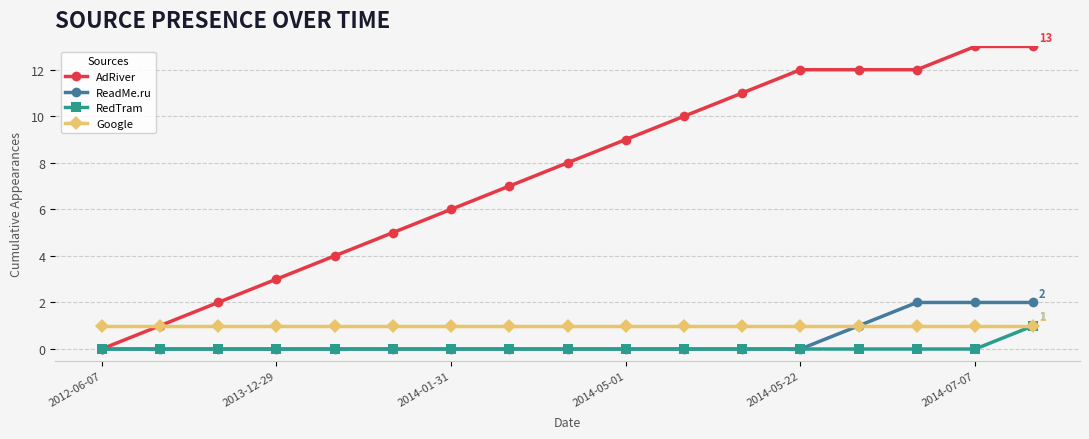

What is the highest value of the AdRiver series?

13